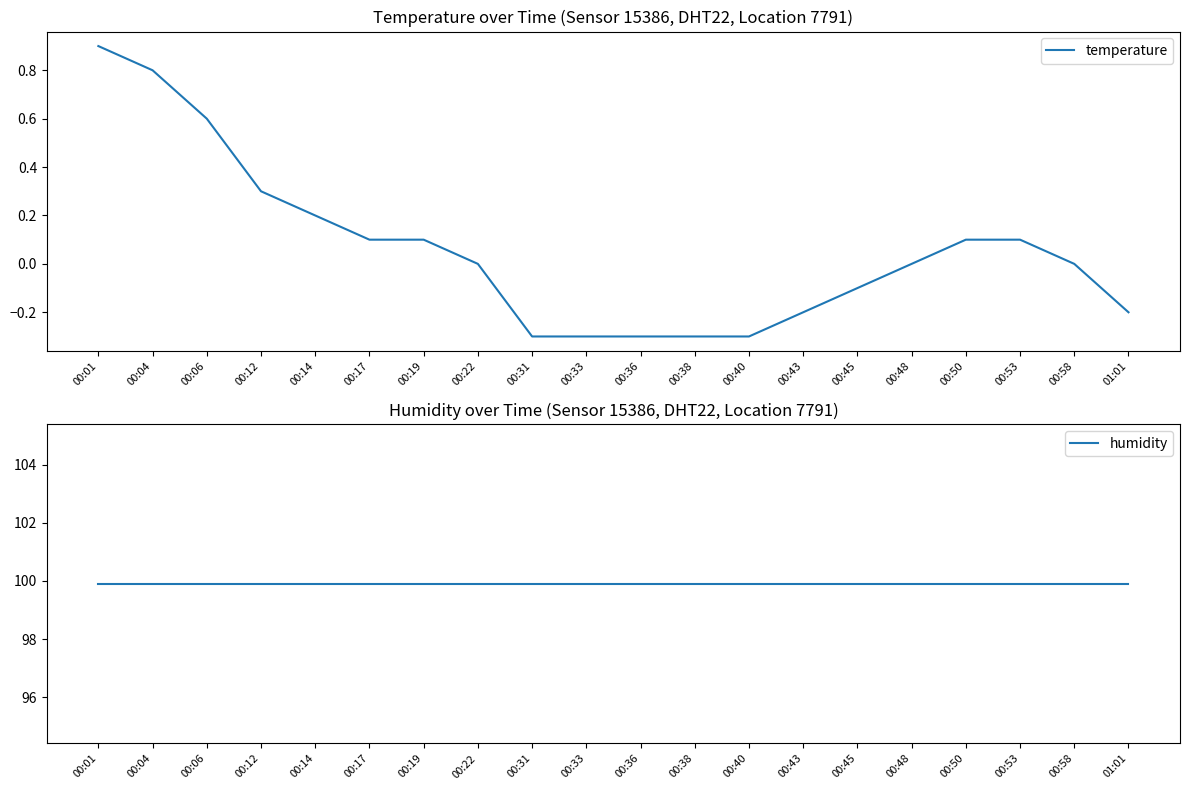

What are all the series names shown in the legend?

temperature, humidity